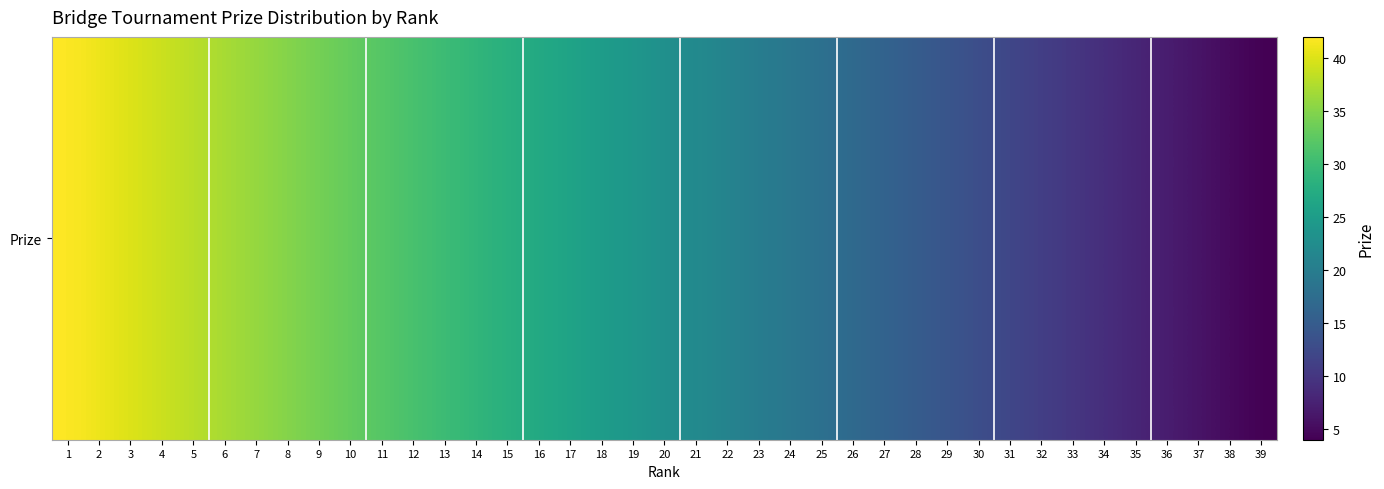

Is it true that the value at 27 is 25?

False